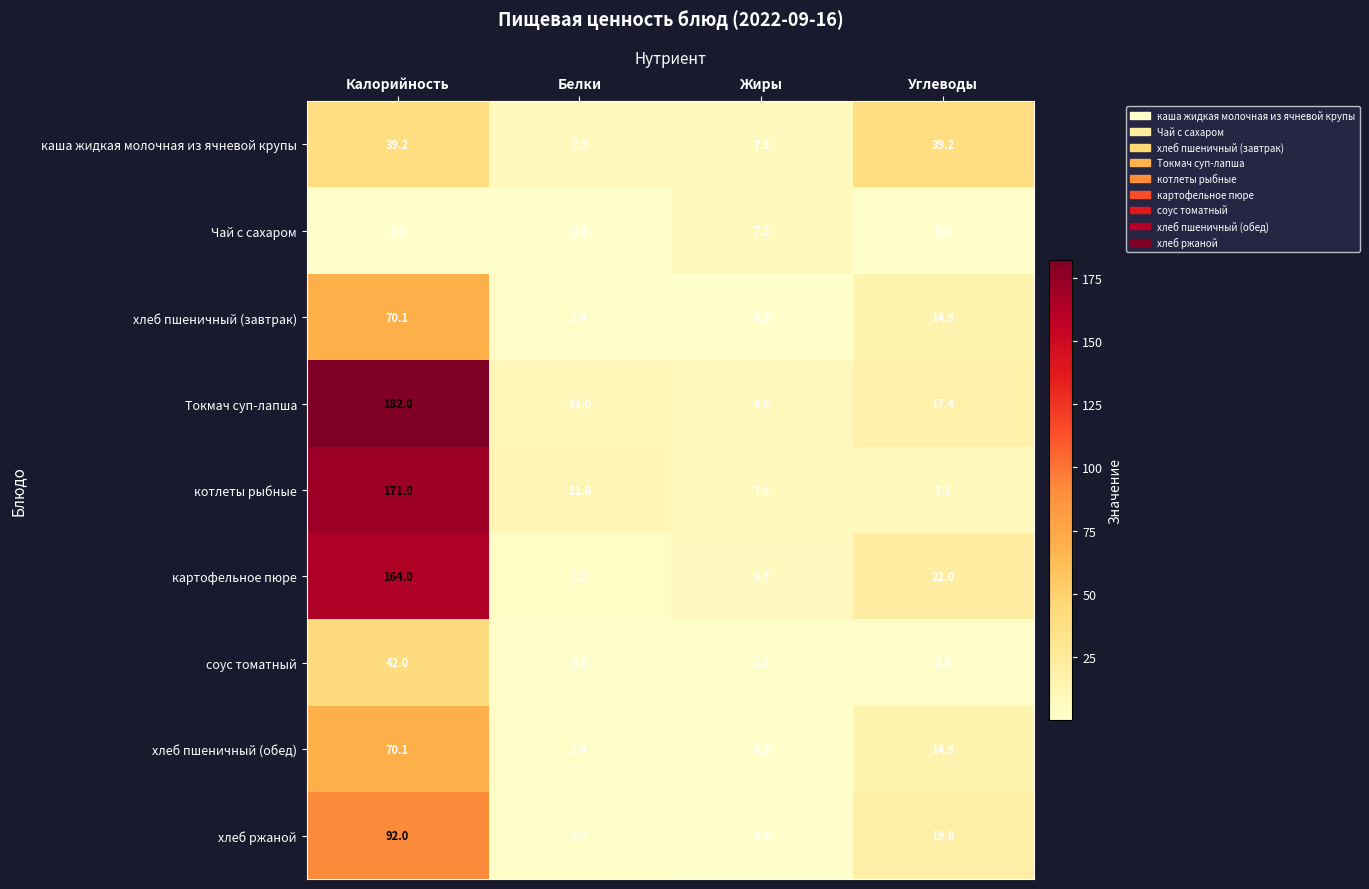

What is the lowest value of the каша жидкая молочная из ячневой крупы series?

7.3